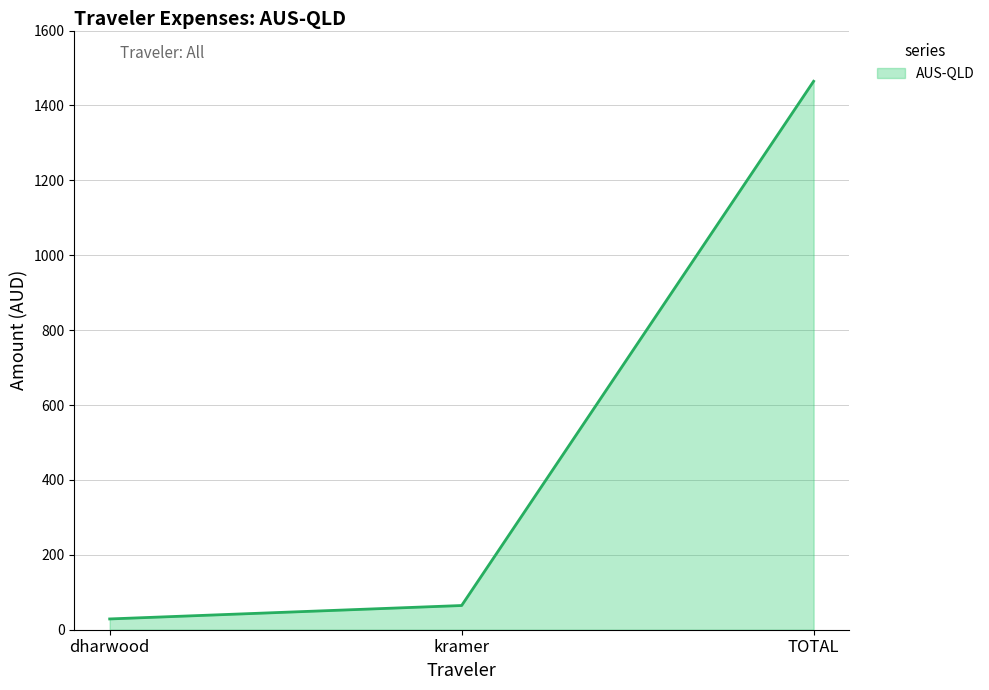

How many values are below 64?

1